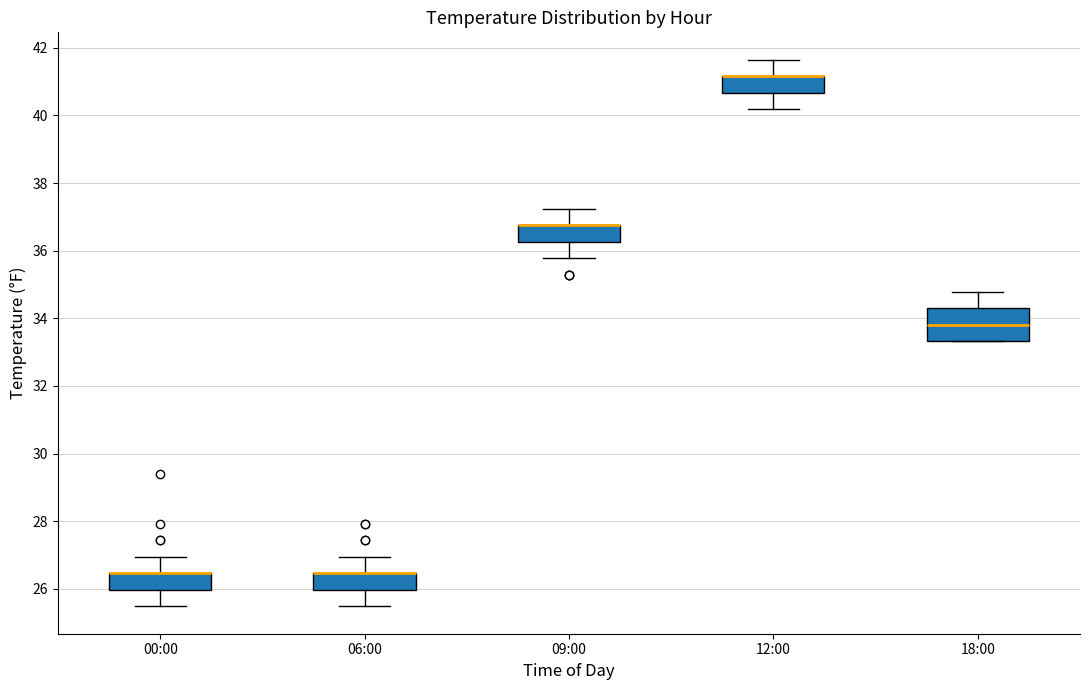

Where is the lower edge of the box for 09:00 on the y-axis? The values are not printed on the chart, so give them approximately, as read against the axis.

36.2